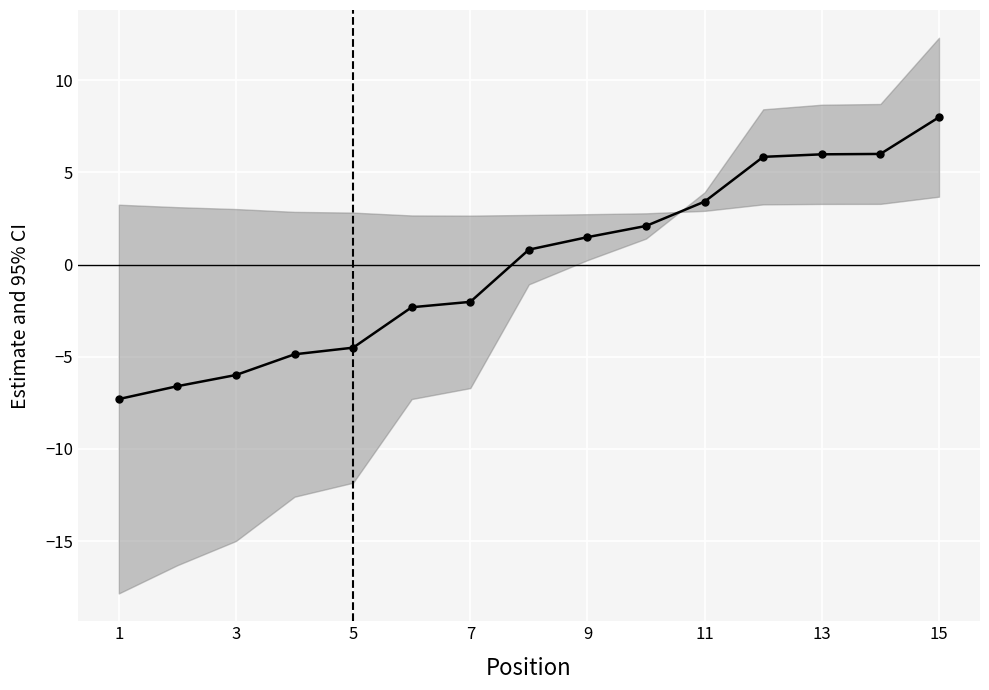

How many negative values are there?

7